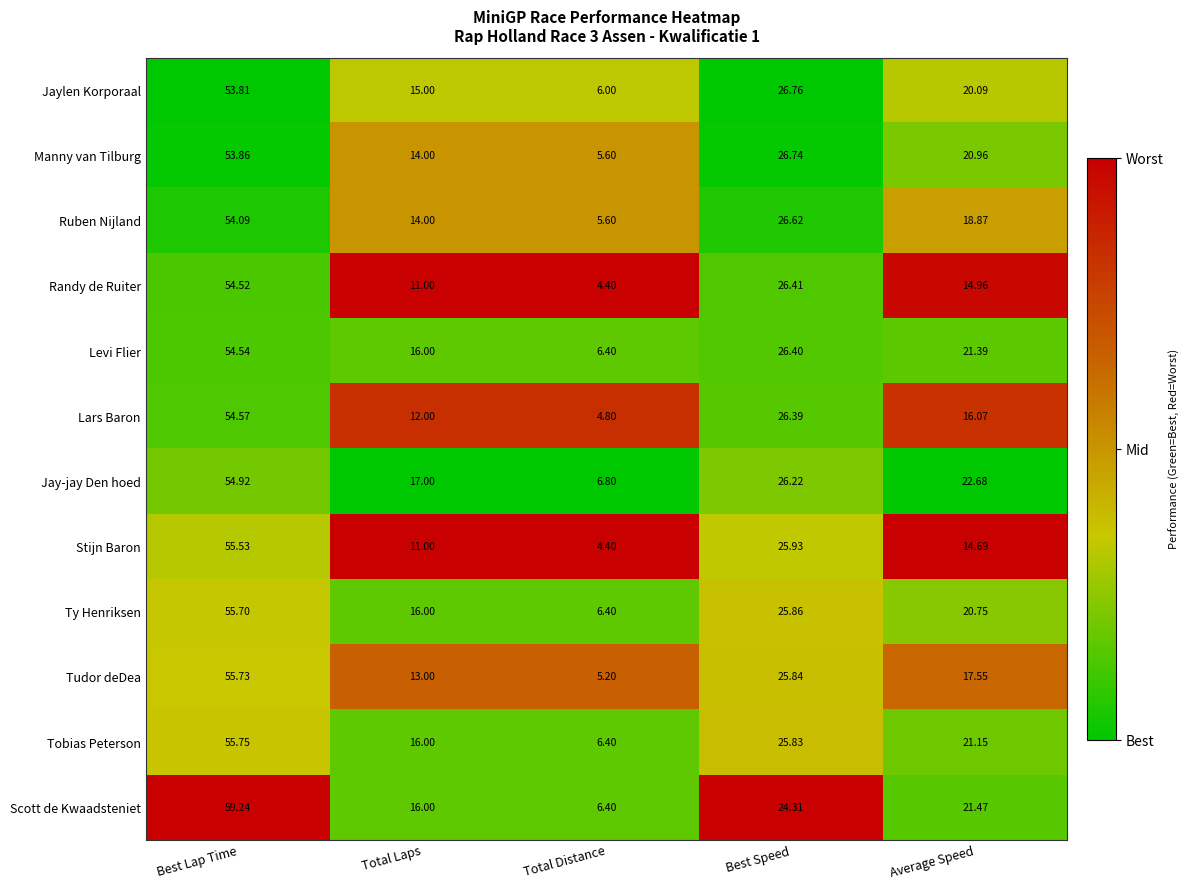

Which series changed the most between Best Lap Time and Total Laps?

Stijn Baron